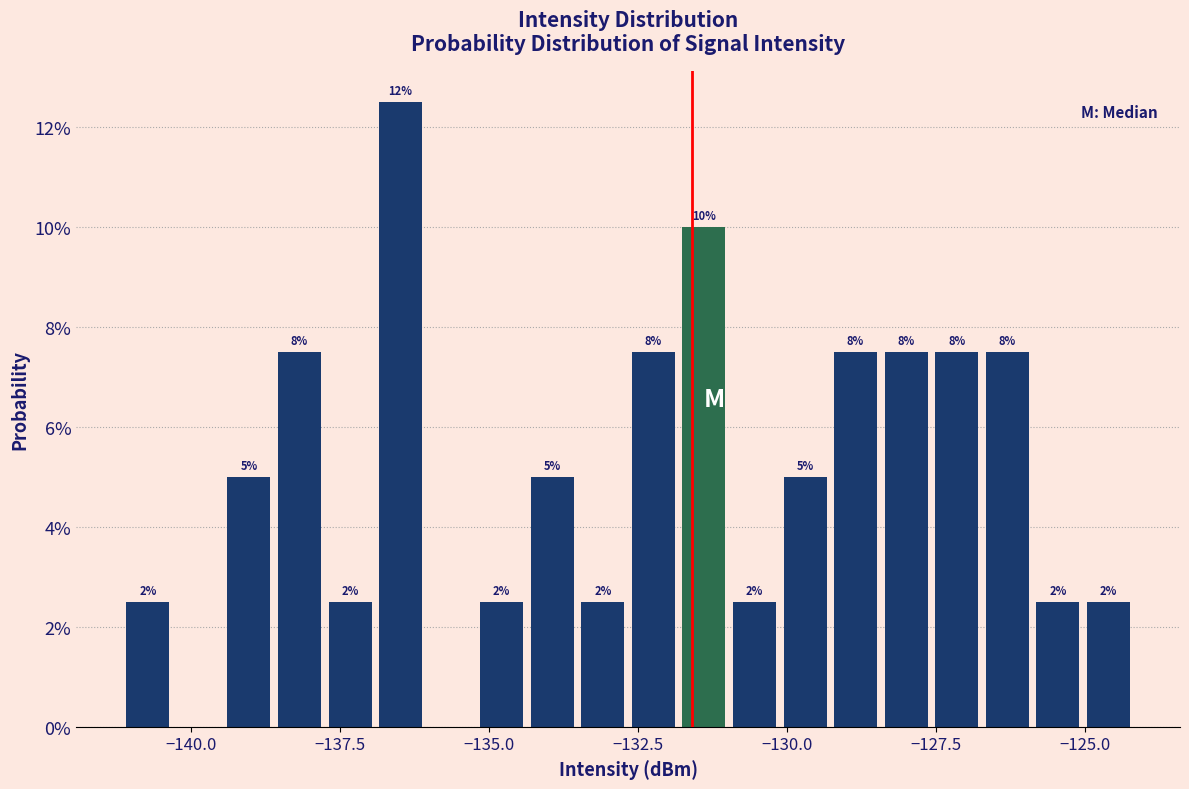

Around what value on the x-axis is the tallest bar? Give the approximate position of its centre, as read against the axis.

-136.5